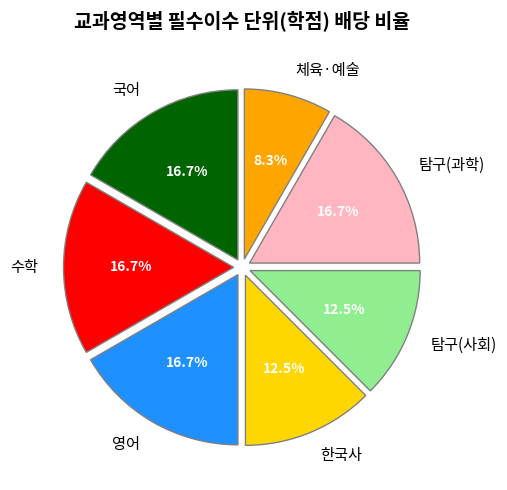

Which category has the smallest portion of the pie?

체육·예술